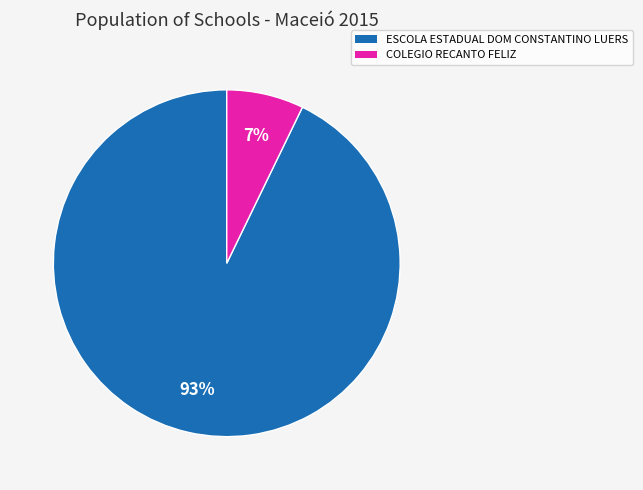

Is the sum of COLEGIO RECANTO FELIZ and ESCOLA ESTADUAL DOM CONSTANTINO LUERS greater than half?

Yes